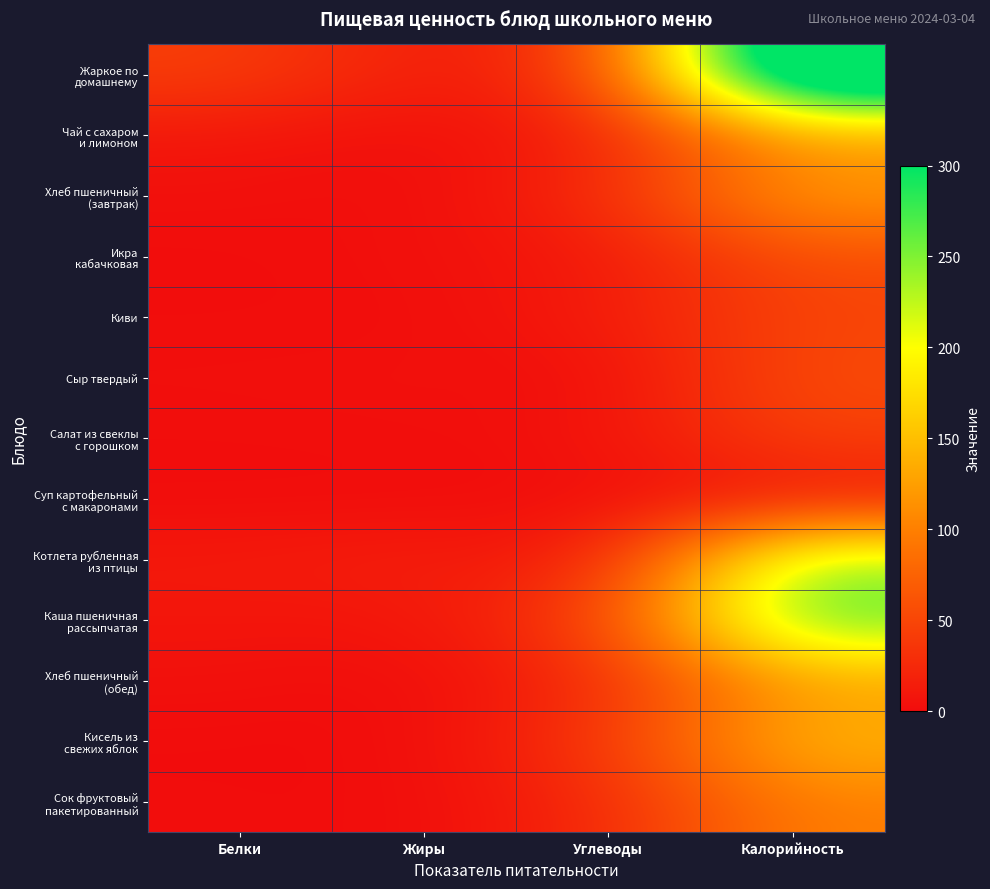

Between Жиры and Углеводы, which is larger?

Углеводы